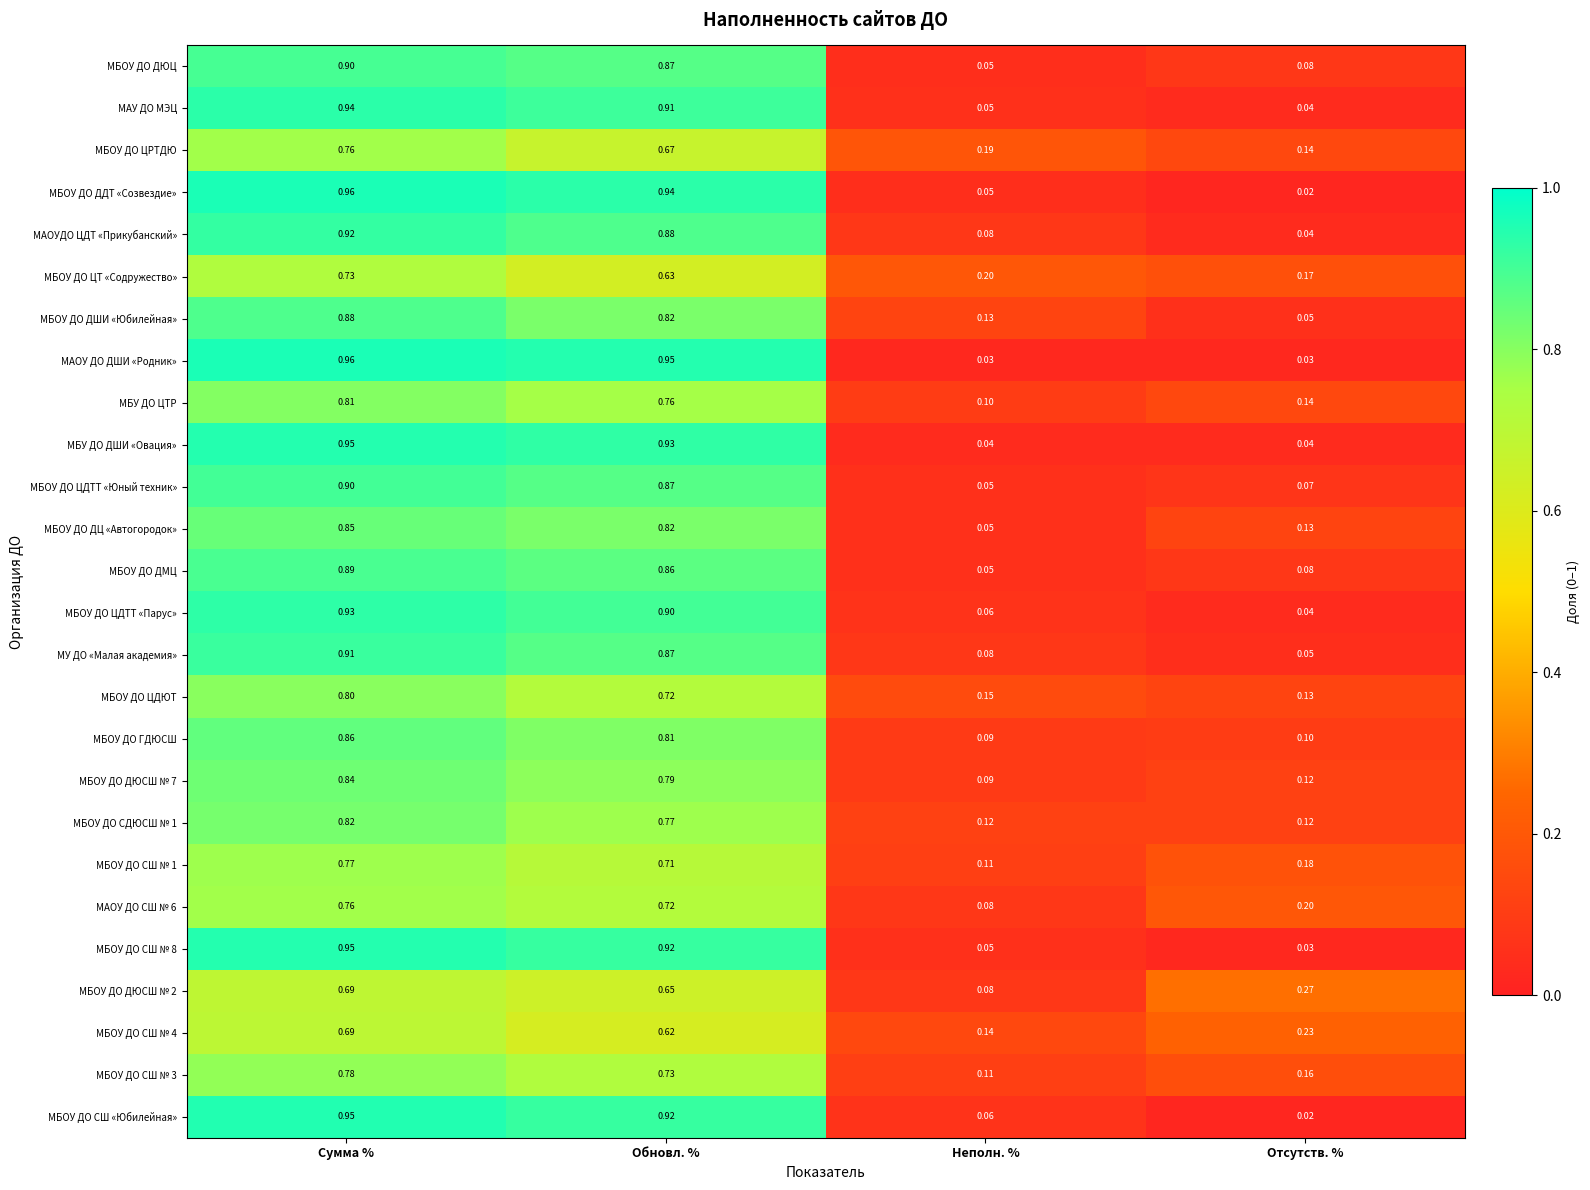

List the labels in order of МБОУ ДО ДЮСШ № 2 value, smallest first.

Неполн. %, Отсутств. %, Обновл. %, Сумма %